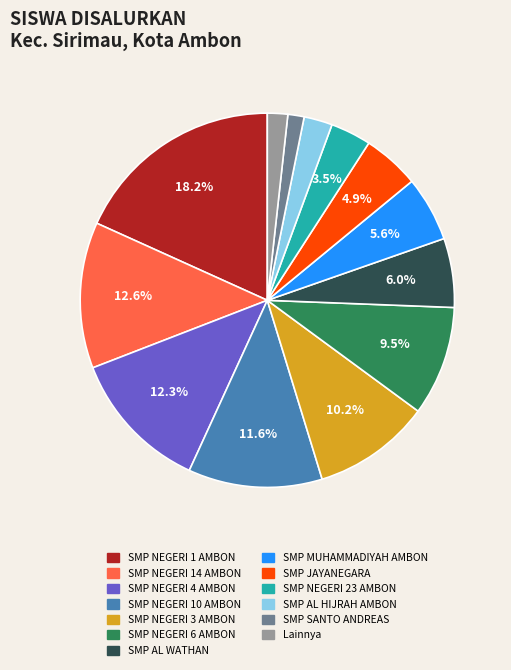

Is there any slice that represents more than half of the pie?

No